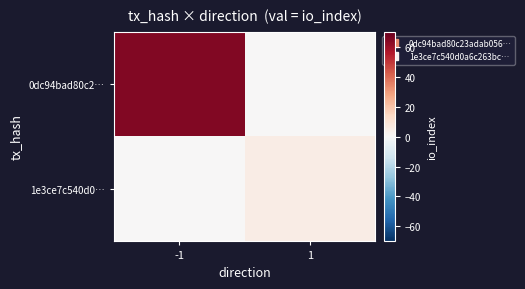

Reading right to left, extract all data points from this chart.

0dc94bad80c2…: 1=0	-1=65
1e3ce7c540d0…: 1=5	-1=0